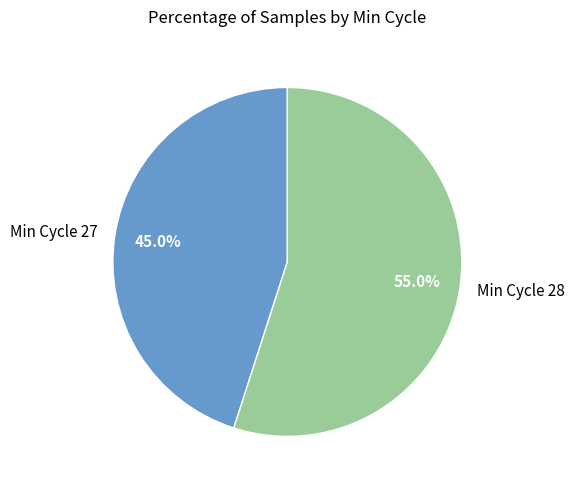

What is the largest slice in the pie chart?

Min Cycle 28